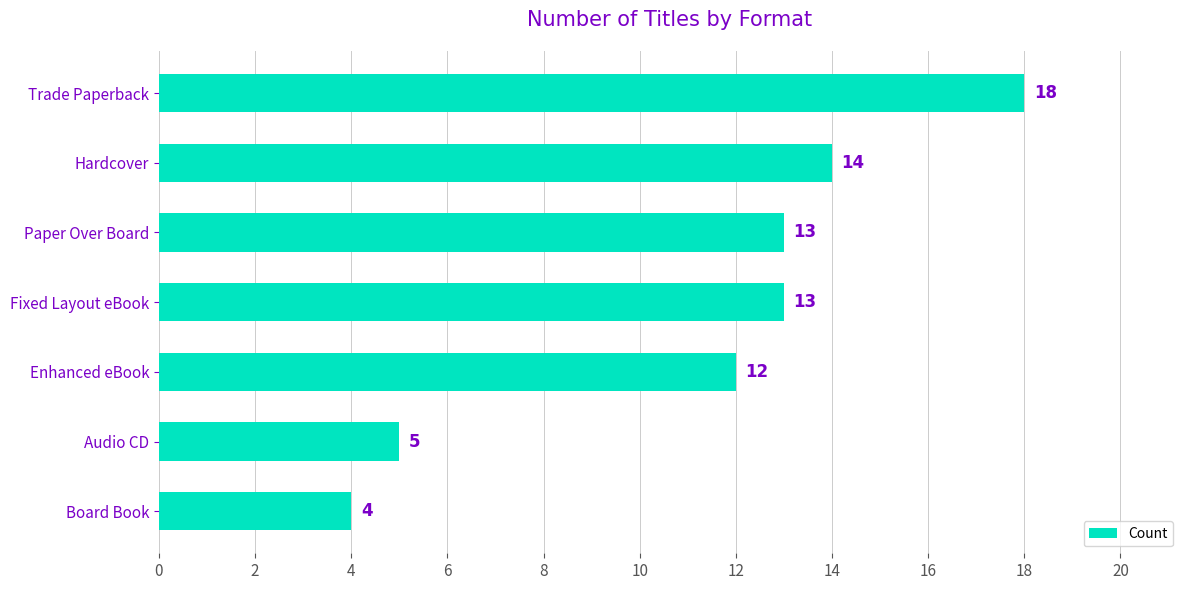

Is it true that the value at Board Book is 2?

False